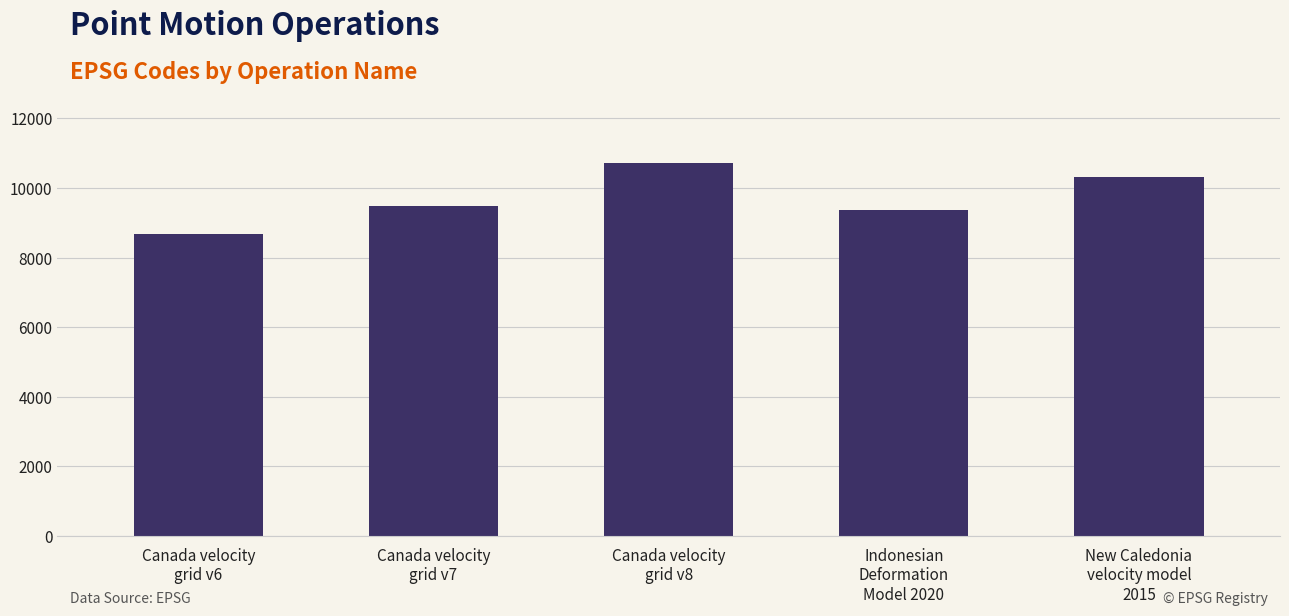

True or false: the data shows 8676 at Canada velocity
grid v6.

True